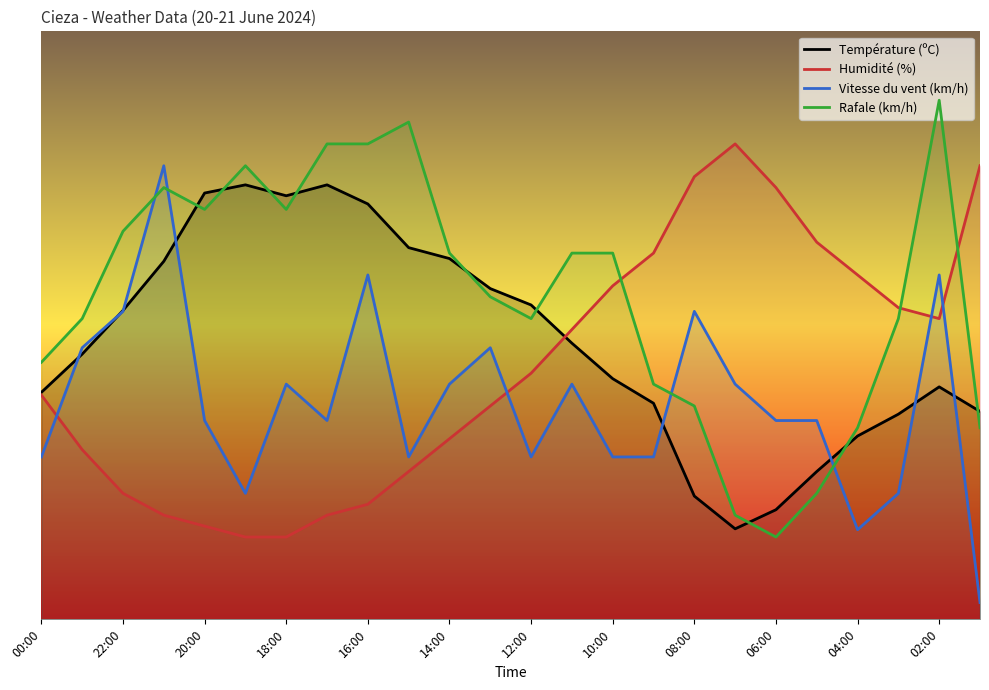

At which category does the chart reach its minimum across all series?

23